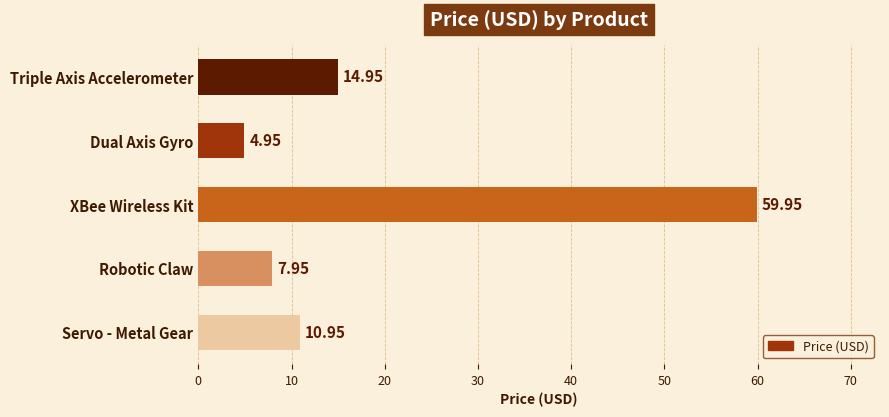

What is the difference between the values at Servo - Metal Gear and Robotic Claw?

3.0